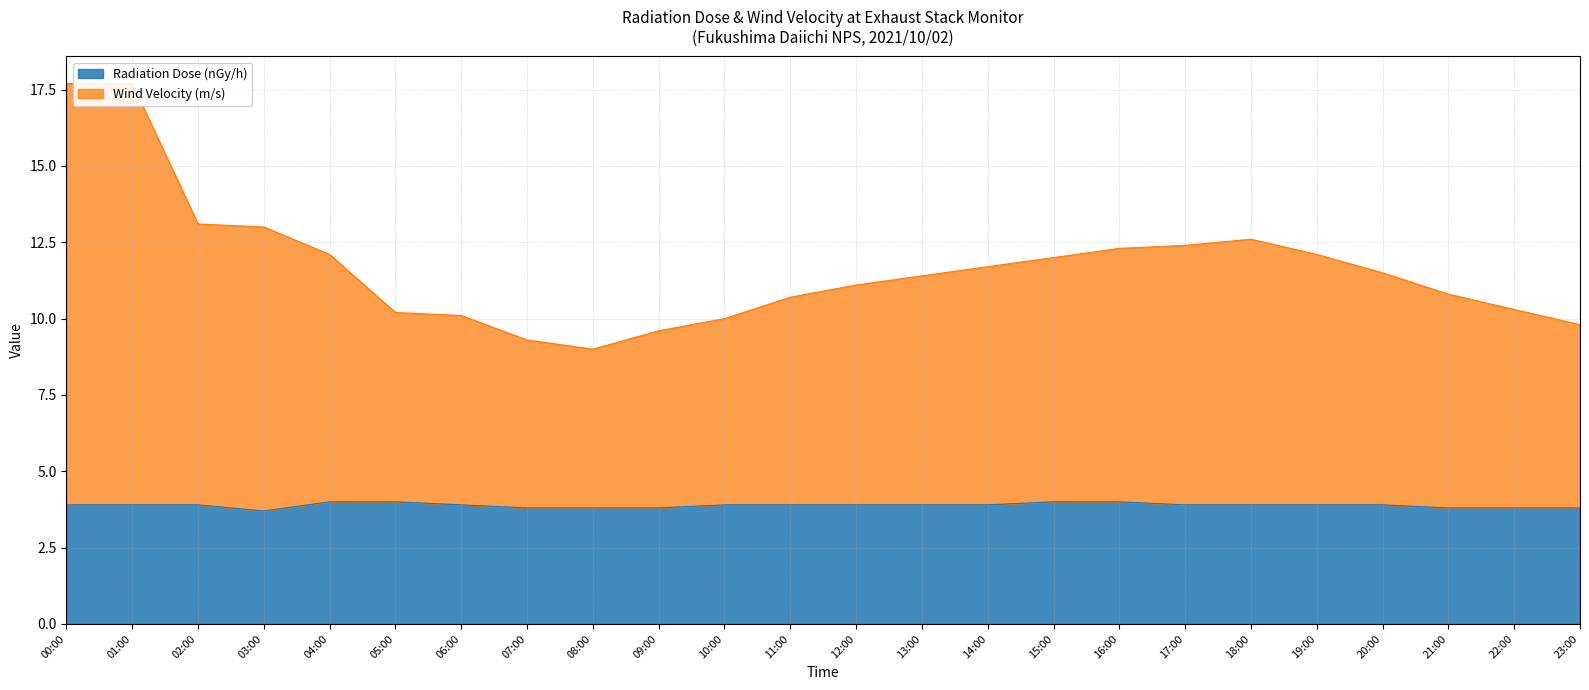

True or false: Wind Velocity (m/s) and Radiation Dose (nGy/h) cross at least once.

False